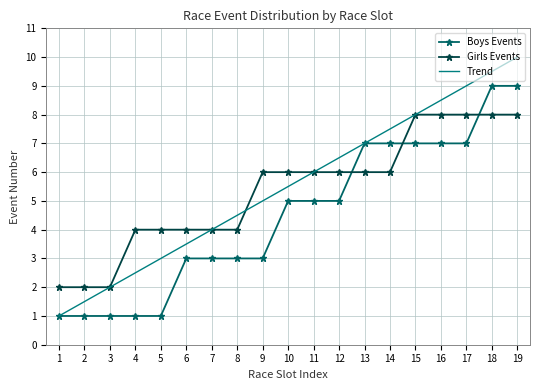

Reading right to left, list all the values displayed in this chart.

Boys Events: 9.0	9.0	7.0	7.0	7.0	7.0	7.0	5.0	5.0	5.0	3.0	3.0	3.0	3.0	1.0	1.0	1.0	1.0	1.0
Girls Events: 8.0	8.0	8.0	8.0	8.0	6.0	6.0	6.0	6.0	6.0	6.0	4.0	4.0	4.0	4.0	4.0	2.0	2.0	2.0
Trend: 10.0	9.5	9.0	8.5	8.0	7.5	7.0	6.5	6.0	5.5	5.0	4.5	4.0	3.5	3.0	2.5	2.0	1.5	1.0